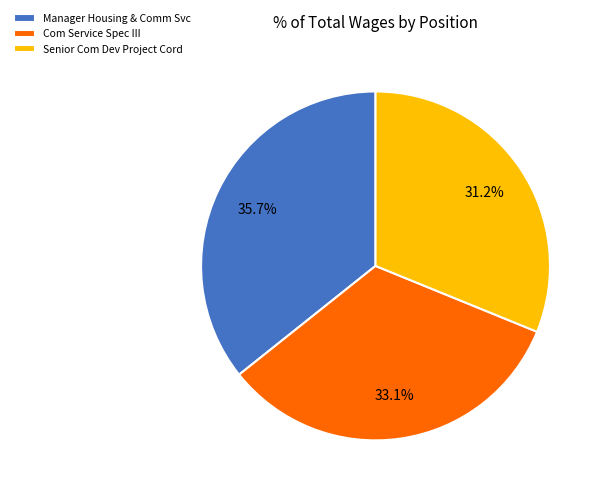

How many slices are in this pie chart?

3